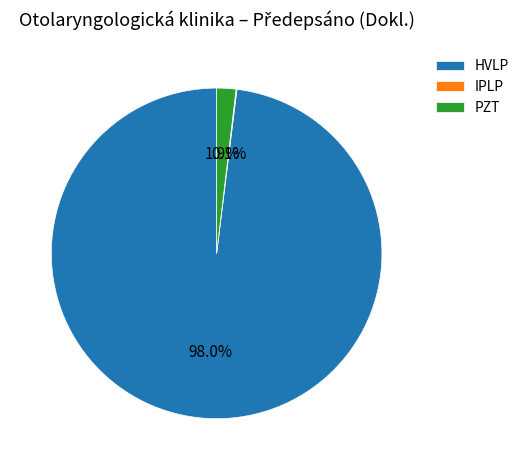

What percentage is NOT represented by PZT?

98.1%